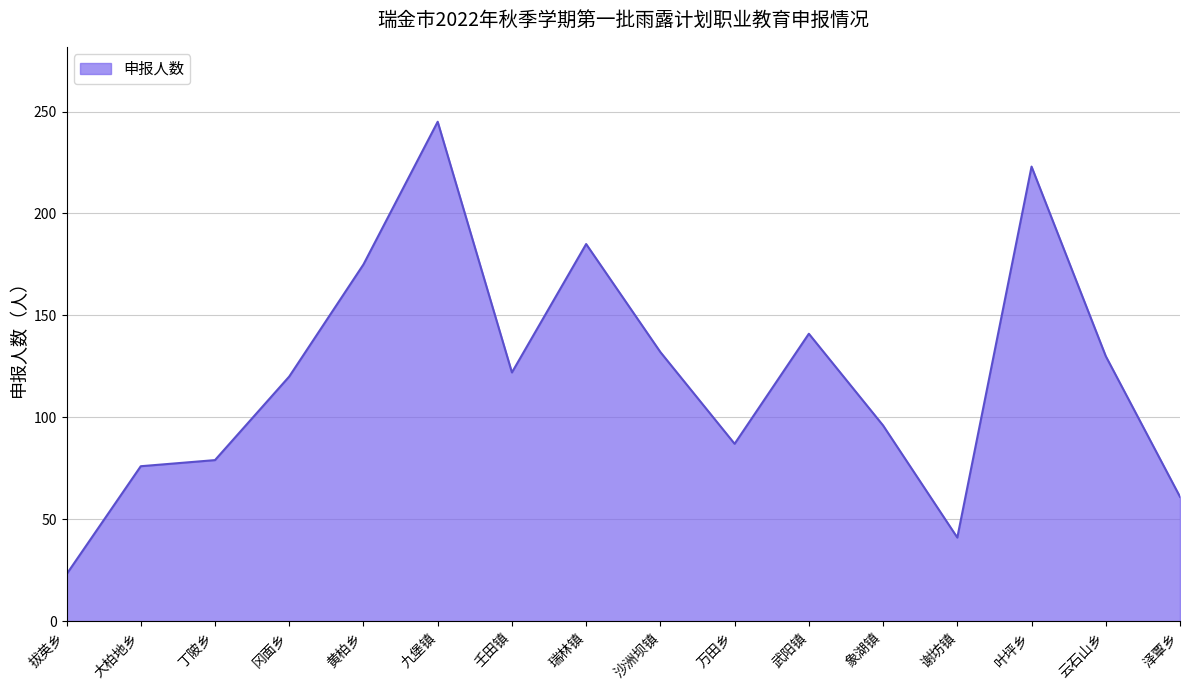

What is the approximate value at 冈面乡, to the nearest 5?

120